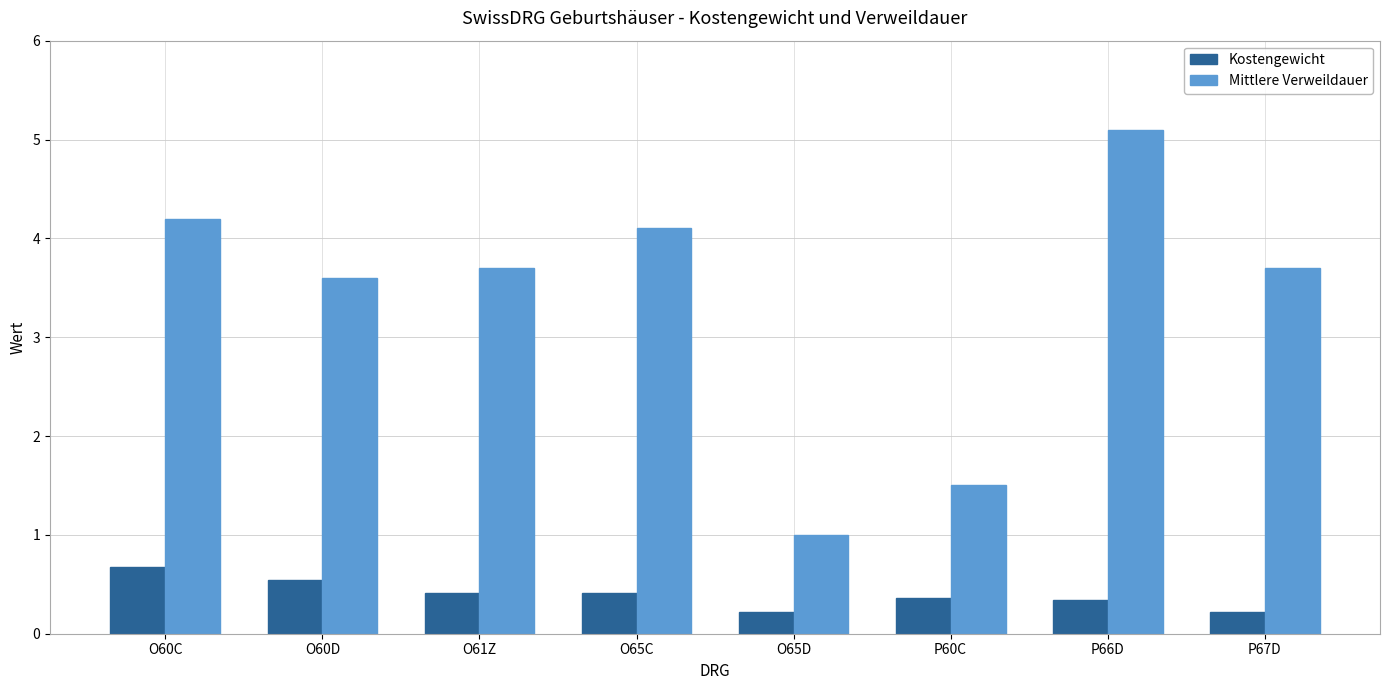

Is the value of Kostengewicht at P66D greater than the value of Mittlere Verweildauer at P60C?

No